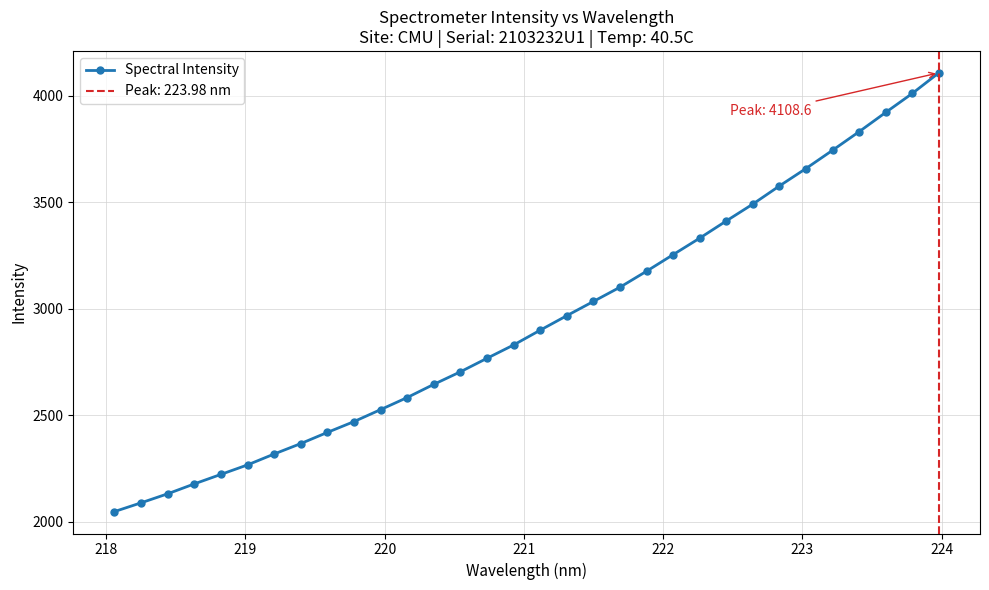

What is the minimum value for Spectral Intensity?

2047.5